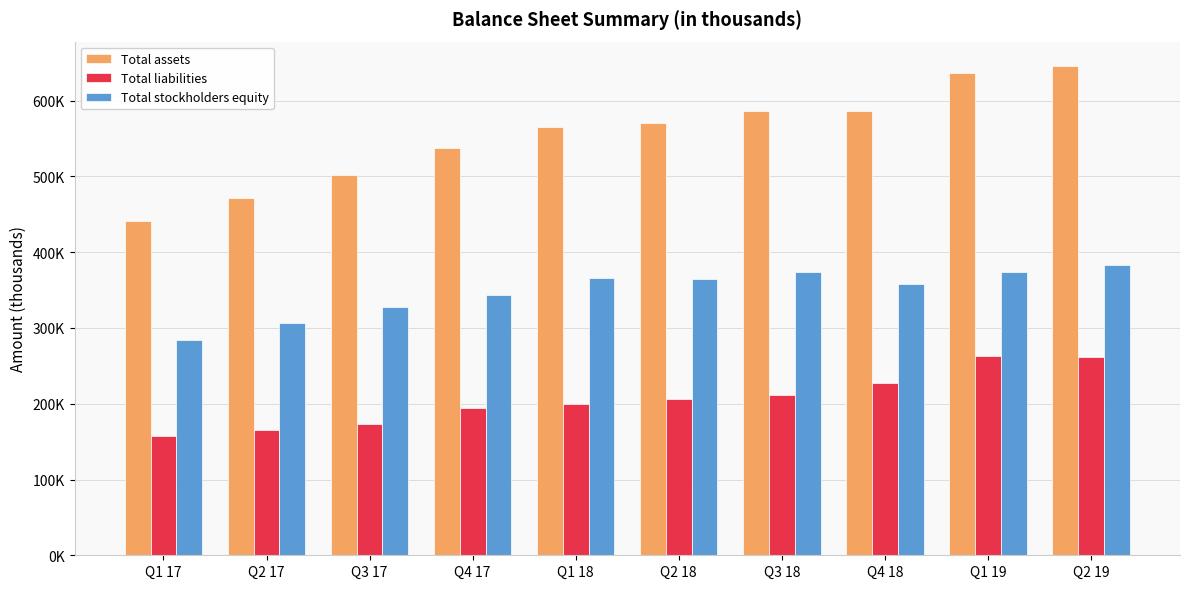

Rank the series by their maximum value, from highest to lowest.

Total assets, Total stockholders equity, Total liabilities